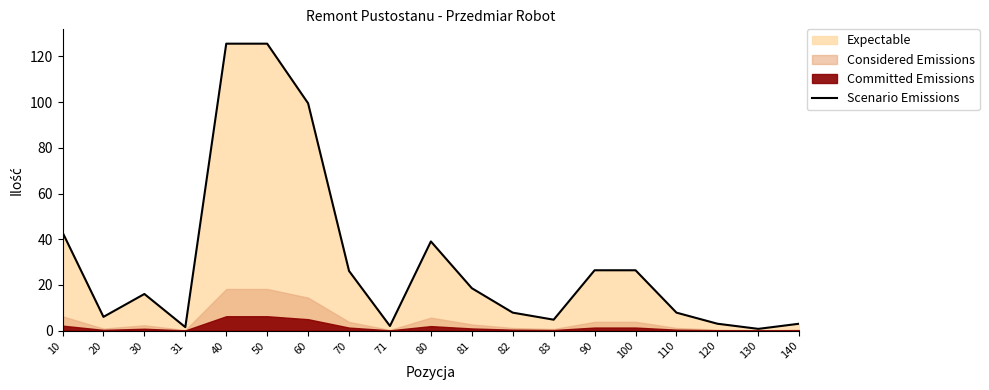

At which category does the data reach its first local peak?

30